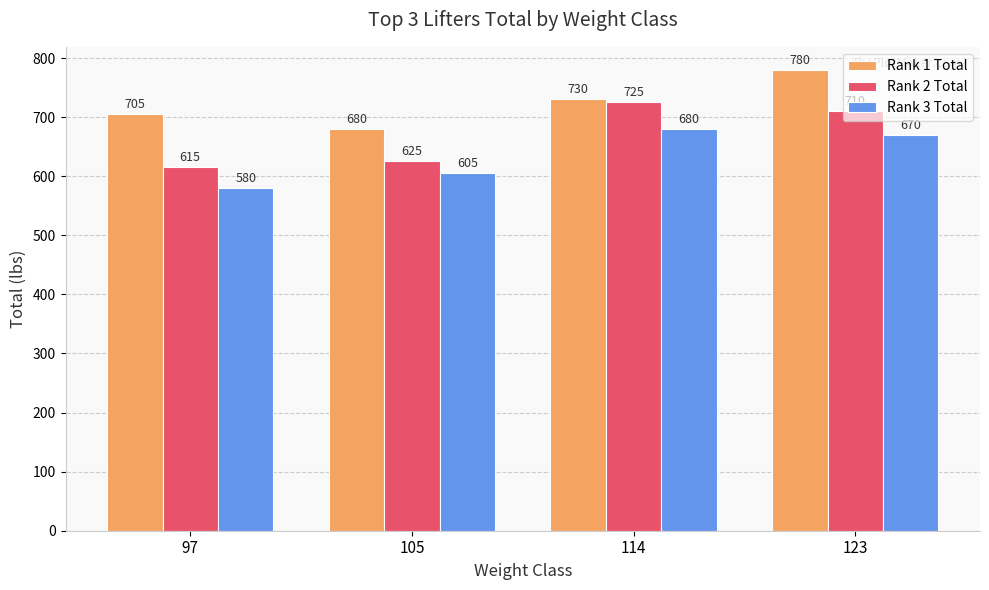

Between 114 and 123, which series saw the biggest shift?

Rank 1 Total